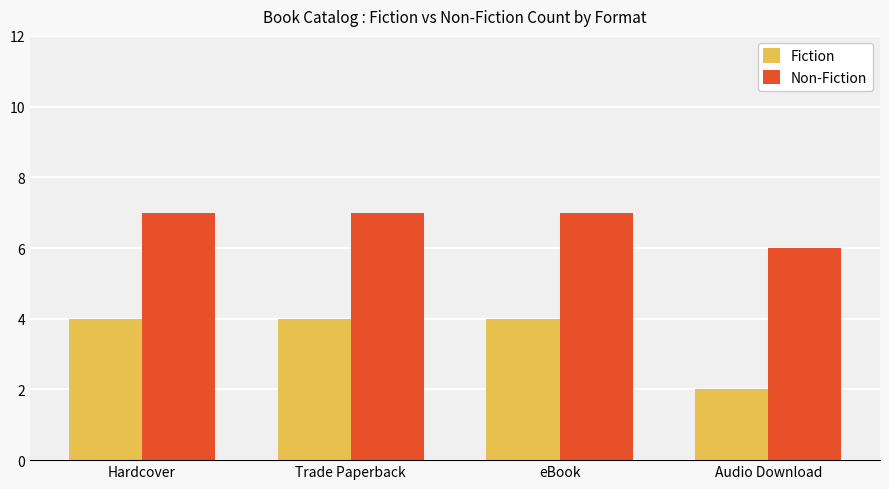

Is the value of Non-Fiction at Trade Paperback greater than the value of Fiction at eBook?

Yes